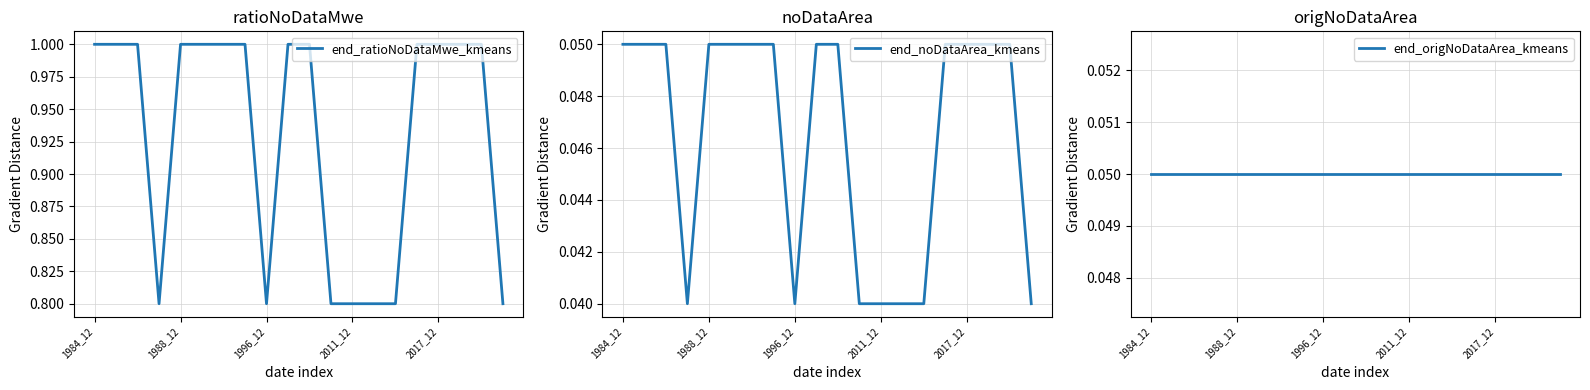

True or false: end_noDataArea_kmeans has a value of 0.1 at 13.

False